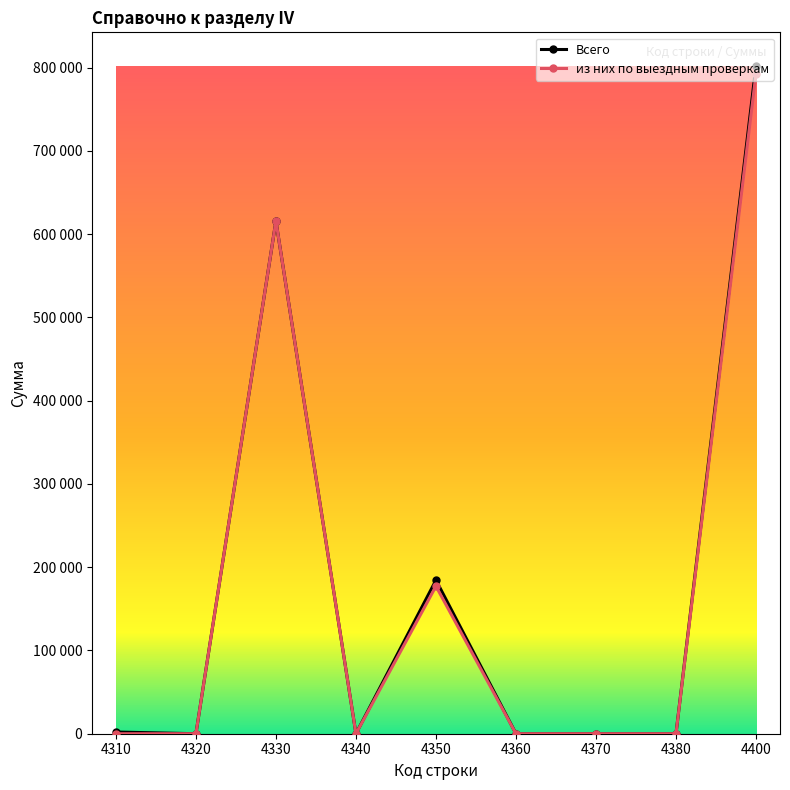

True or false: из них по выездным проверкам and Всего intersect in this chart.

False